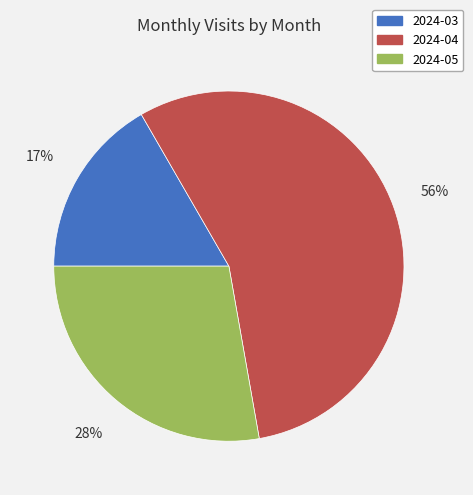

True or false: 2024-05 accounts for 35% of the total.

False